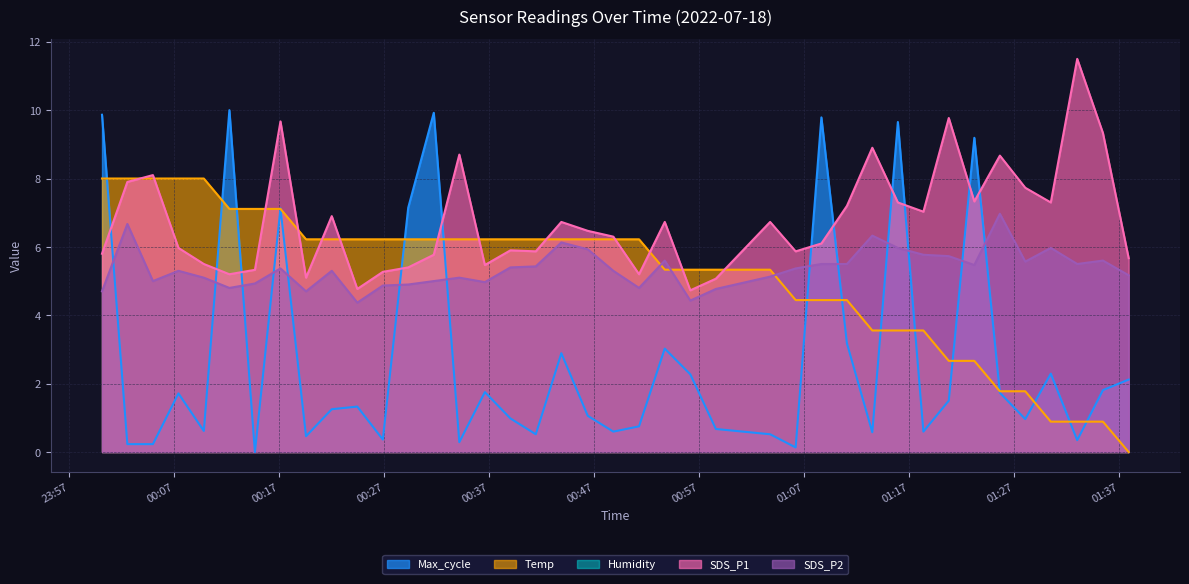

Where do Temp and Max_cycle first cross each other?

2022/07/18 00:00:07 and 2022/07/18 00:02:32